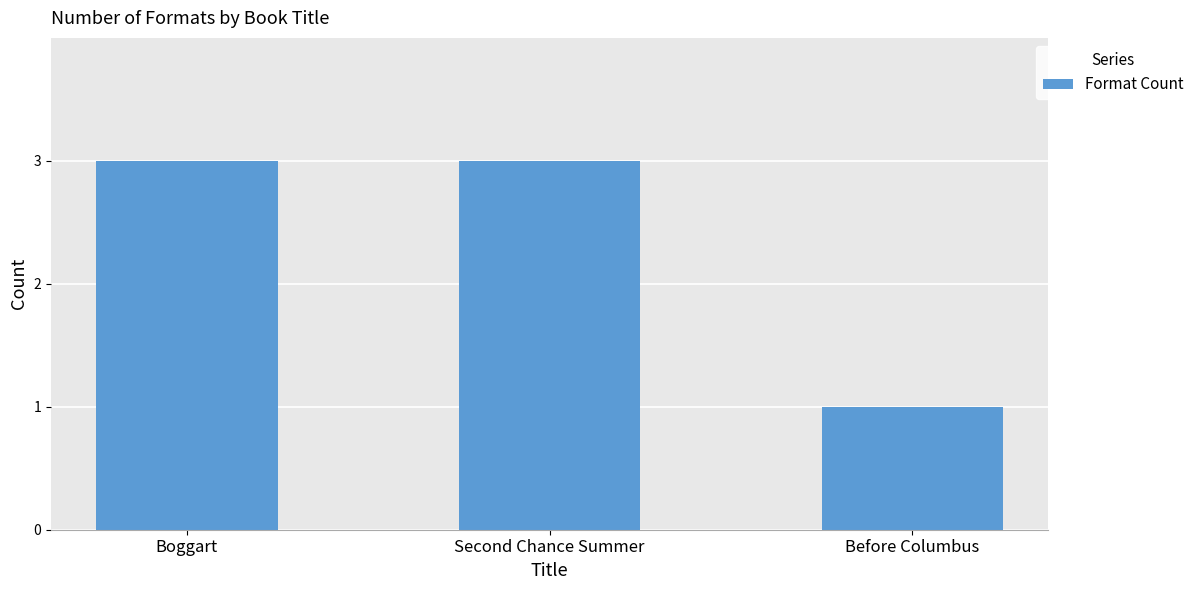

What value does the data have at Before Columbus?

1